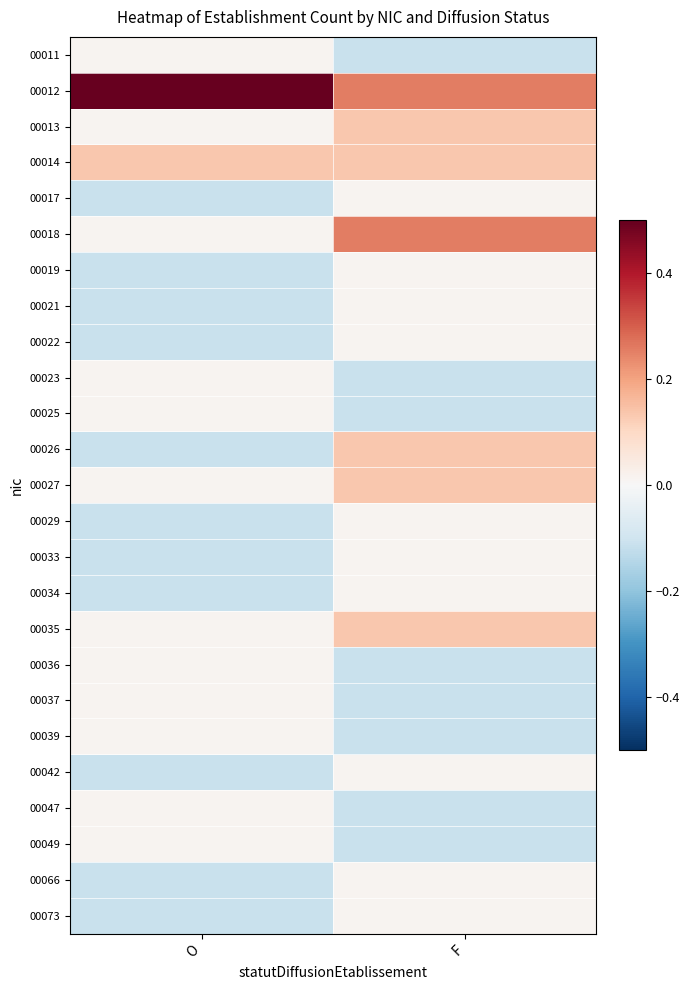

What is the total value across all series at F?

0.4